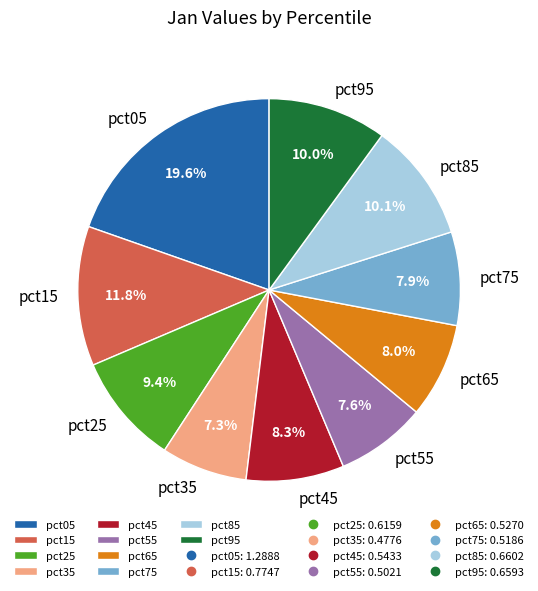

To the nearest percent, what portion does pct85 represent?

10%